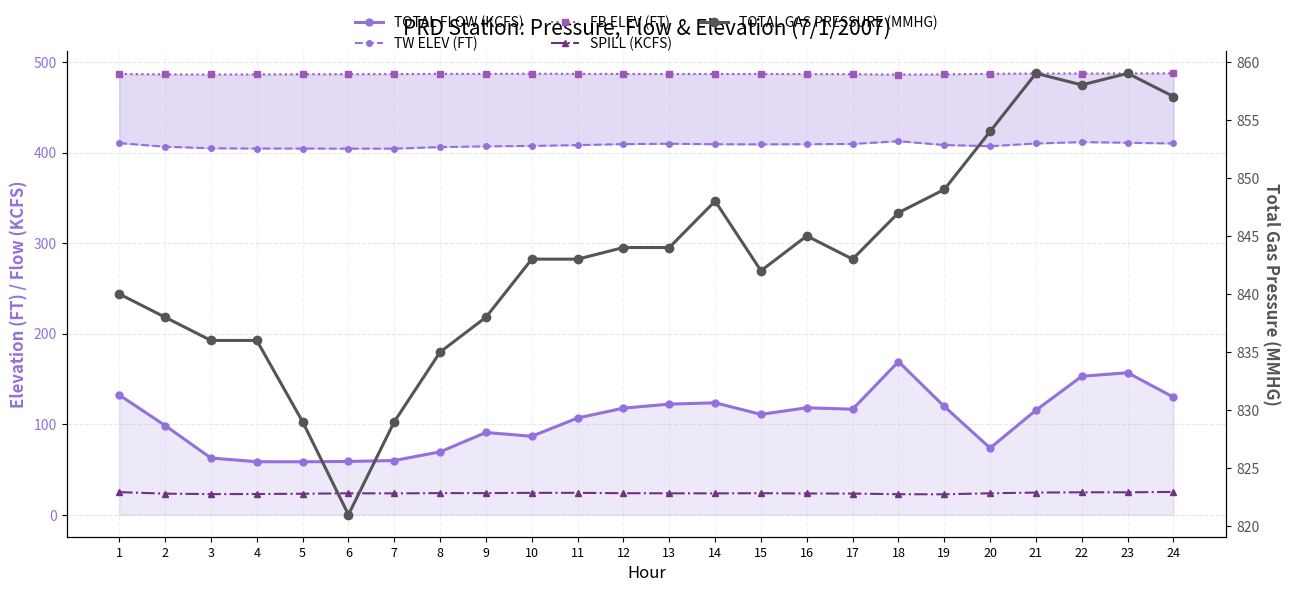

How many values in the TOTAL GAS PRESSURE (MMHG) series exceed 843?

11